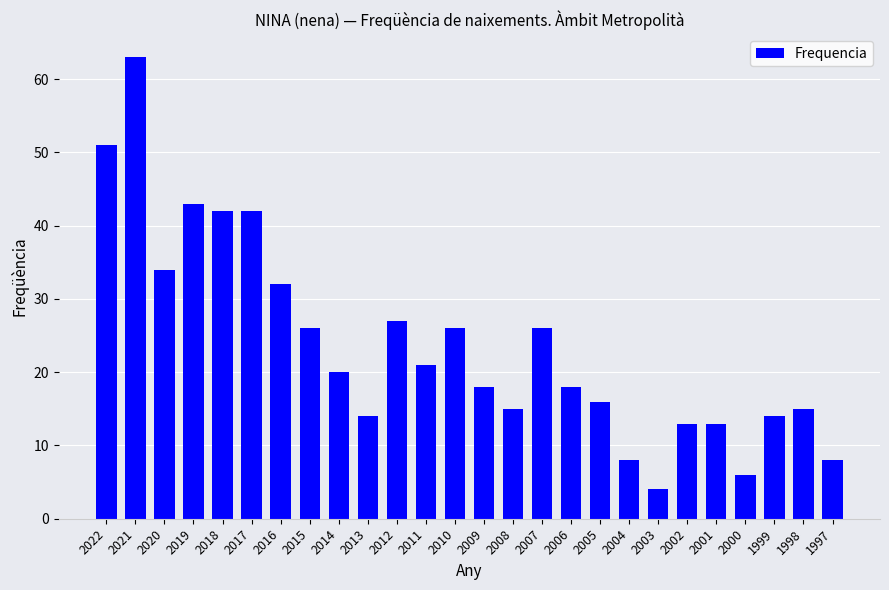

Reading right to left, extract all data points from this chart.

1997=8	1998=15	1999=14	2000=6	2001=13	2002=13	2003=4	2004=8	2005=16	2006=18	2007=26	2008=15	2009=18	2010=26	2011=21	2012=27	2013=14	2014=20	2015=26	2016=32	2017=42	2018=42	2019=43	2020=34	2021=63	2022=51